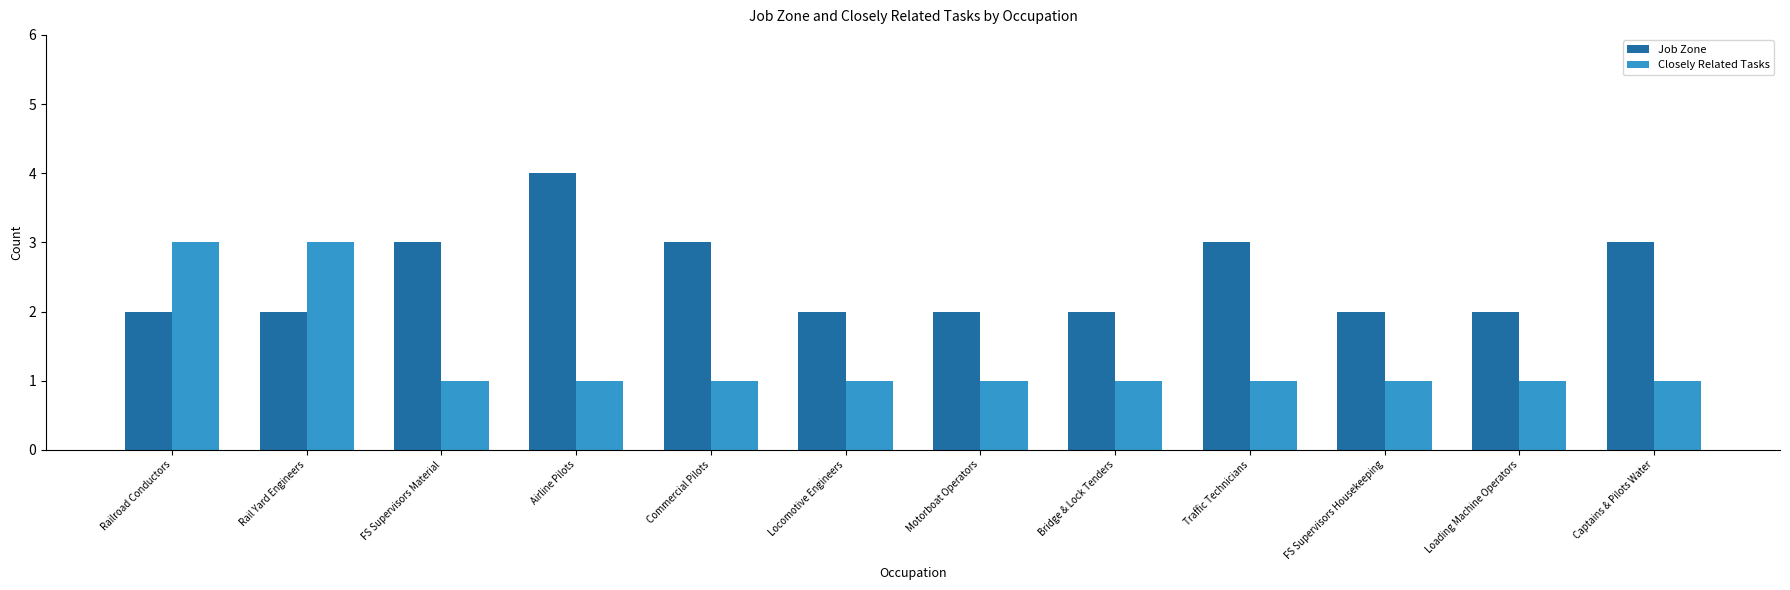

What is the maximum value for Job Zone?

4